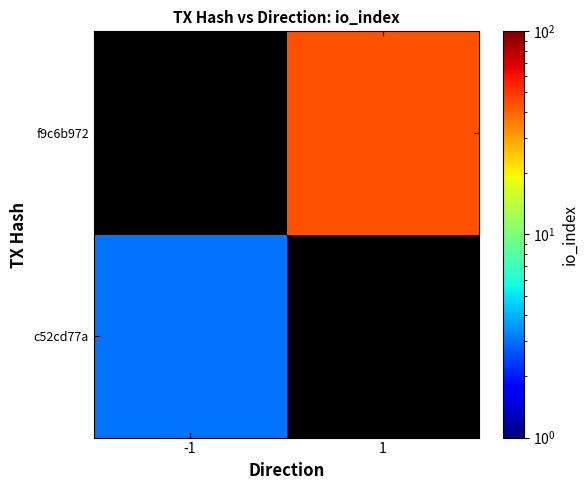

Read the f9c6b972 value at 1.

44.0